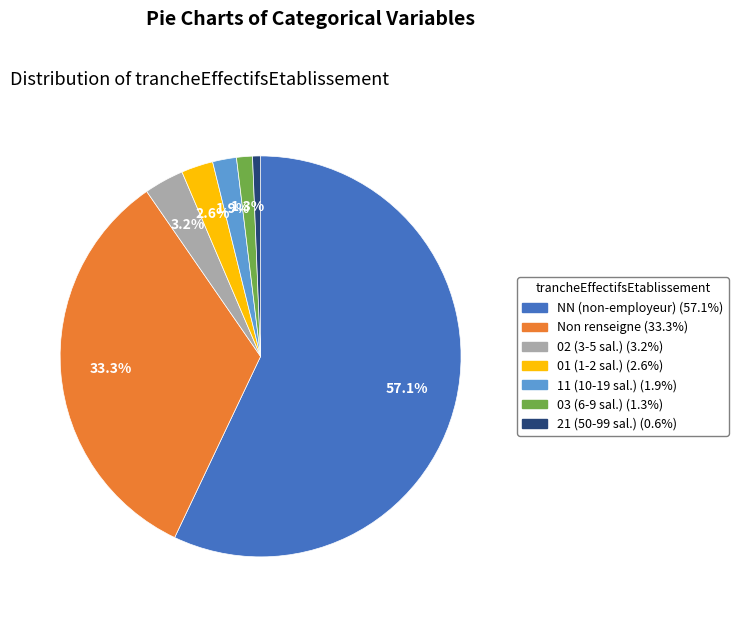

Does any single category account for the majority?

Yes